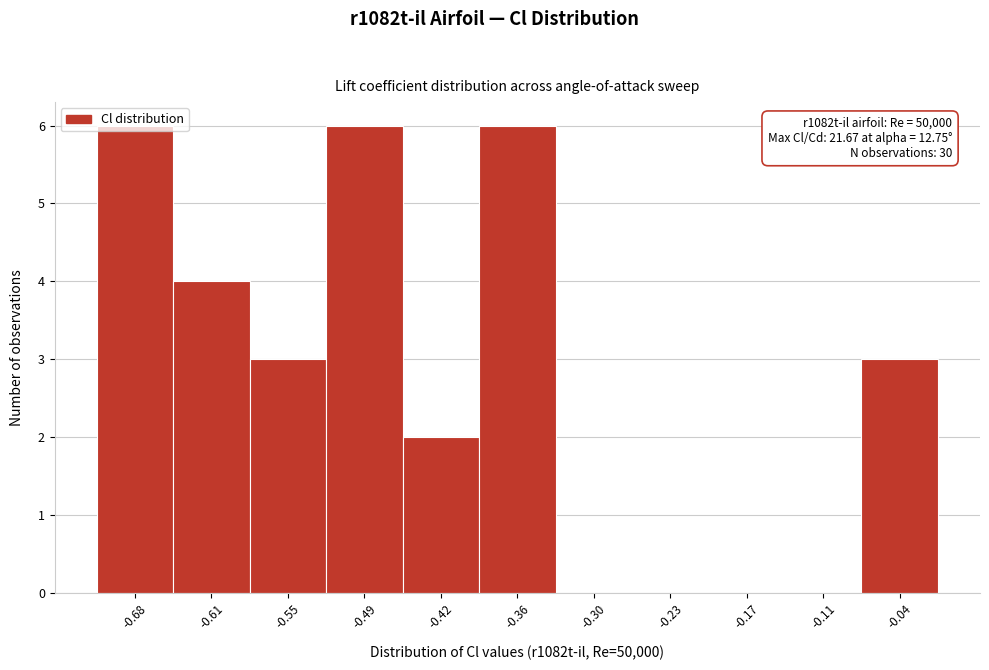

Between -0.61 and -0.68, which is larger?

-0.68